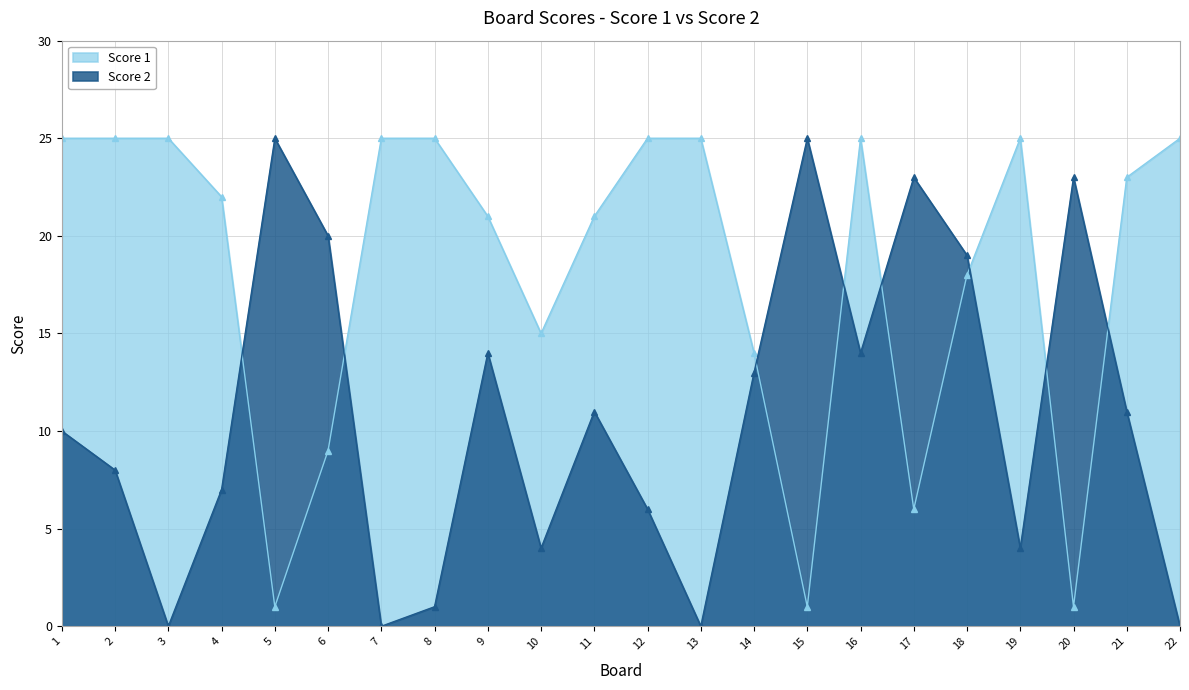

Rank the series at 16 from lowest to highest value.

Score 2, Score 1